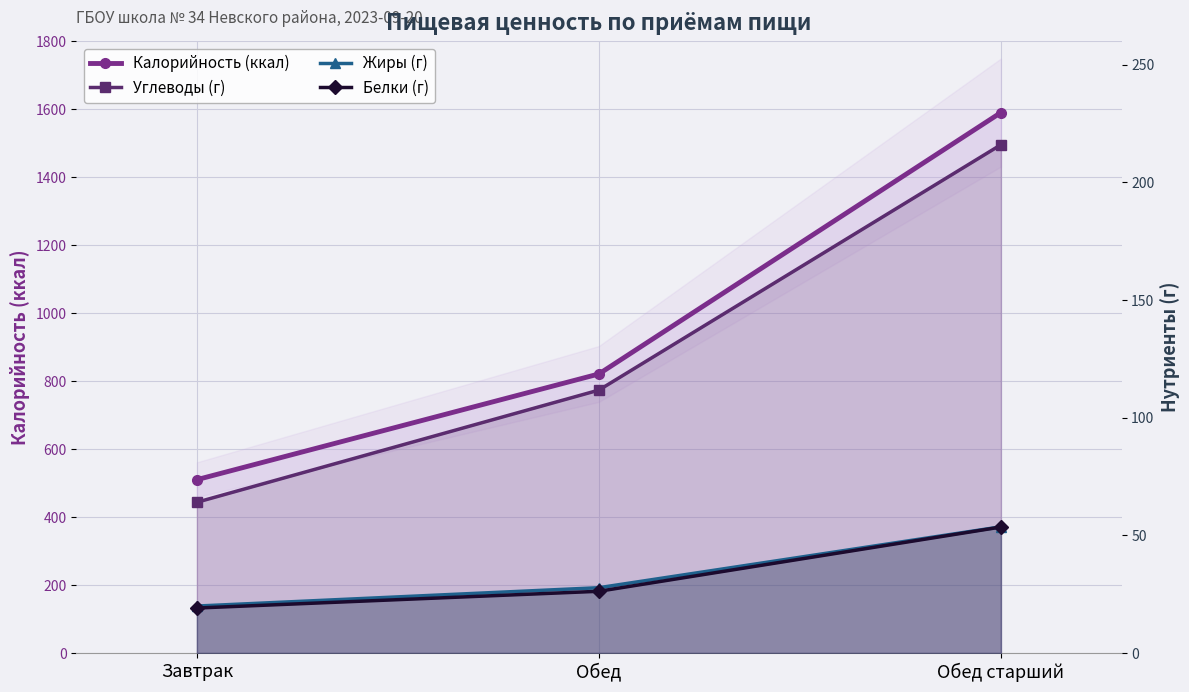

How many series are shown in this chart?

4